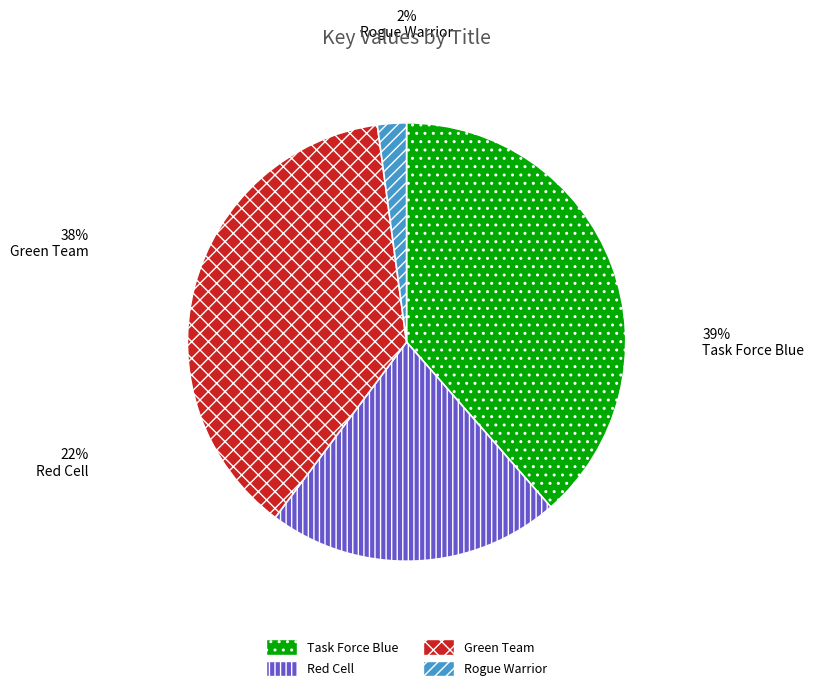

Is the sum of Rogue Warrior and Task Force Blue greater than half?

No